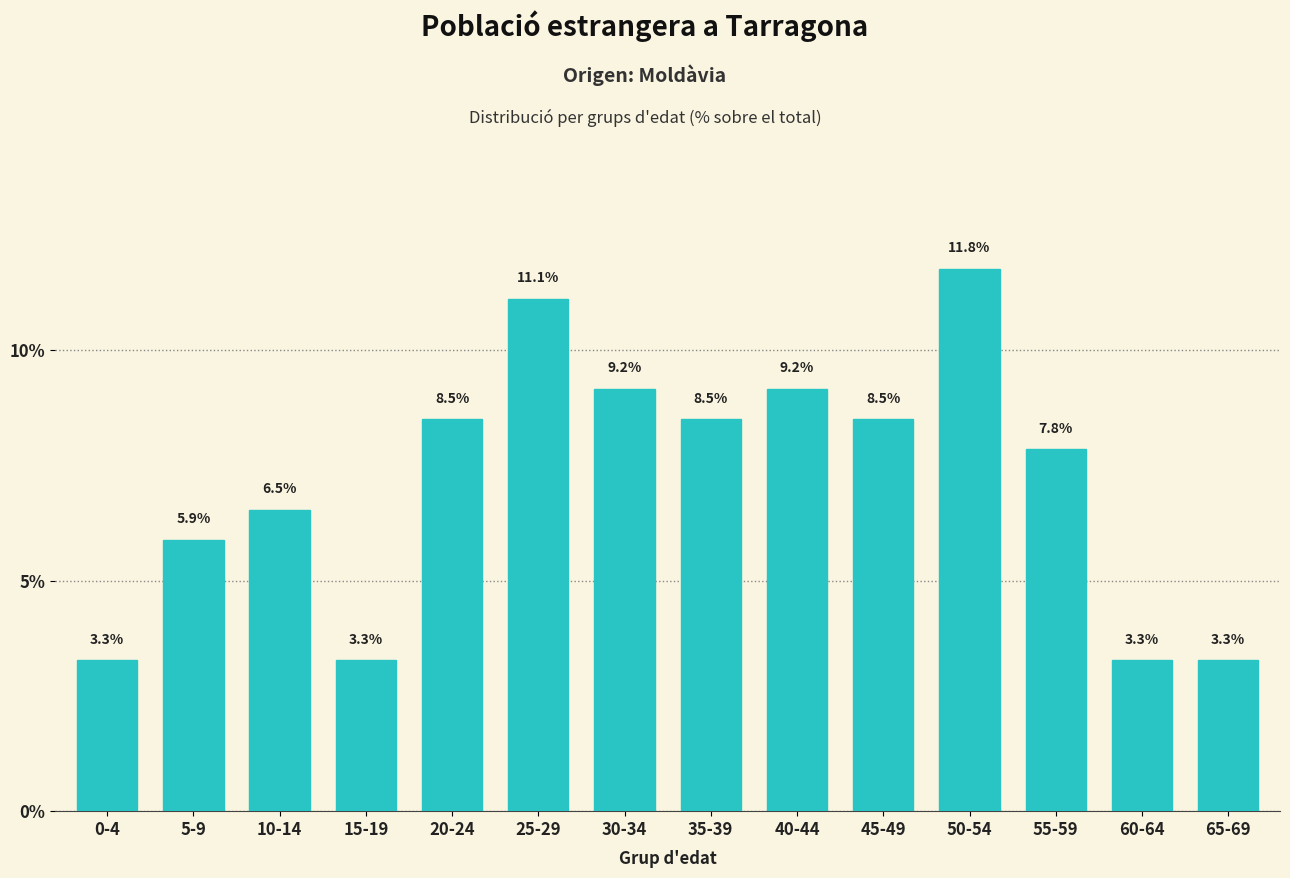

Reading left to right, what are all the values shown in this chart?

3.3	5.9	6.5	3.3	8.5	11.1	9.2	8.5	9.2	8.5	11.8	7.8	3.3	3.3